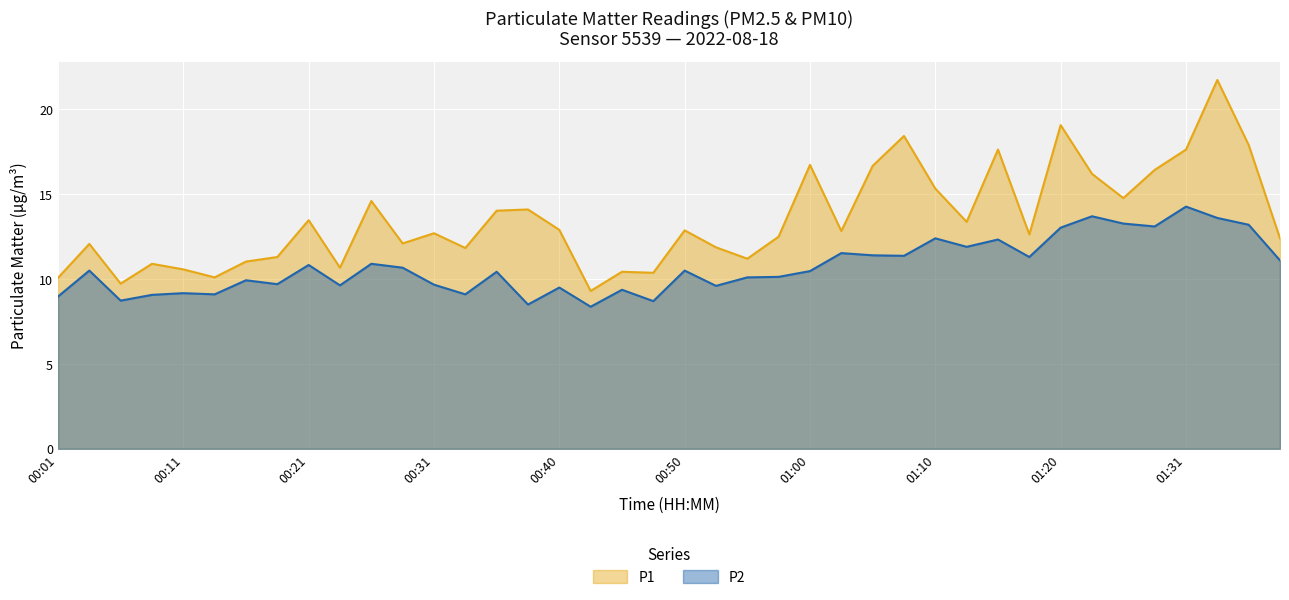

Which series has the largest total across all categories?

P1